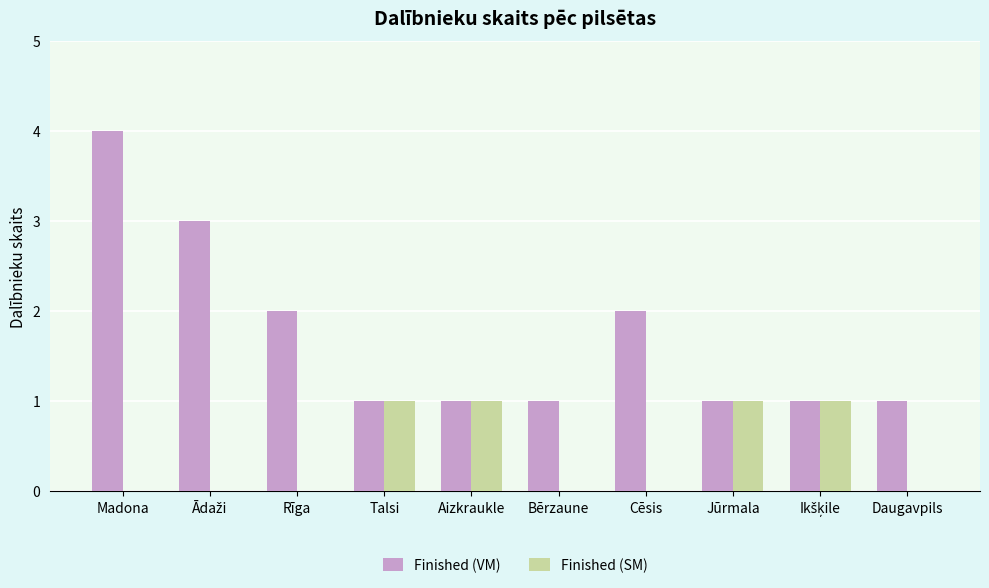

What is the maximum value shown in the chart?

4